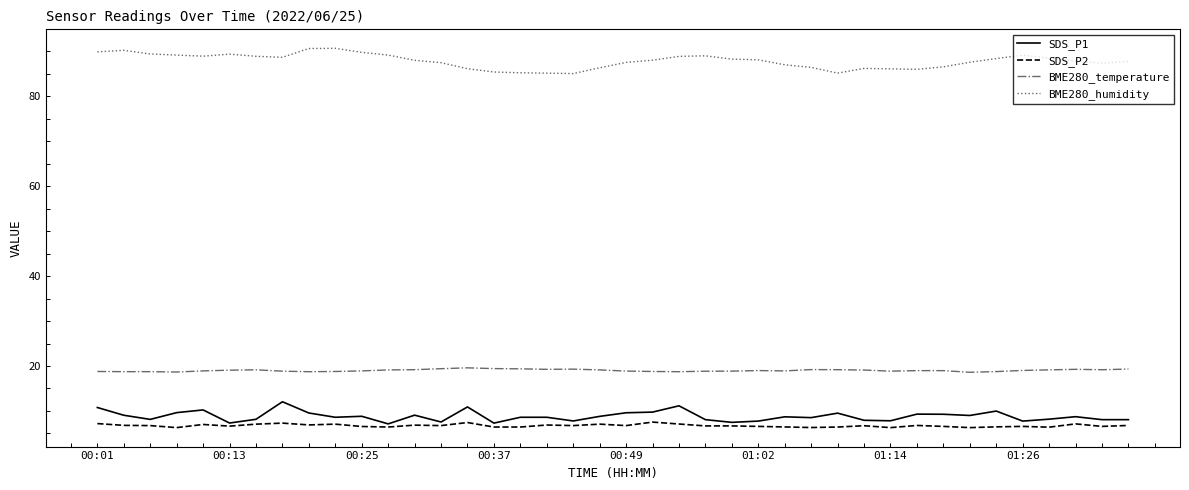

True or false: SDS_P1 and BME280_humidity cross at least once.

False